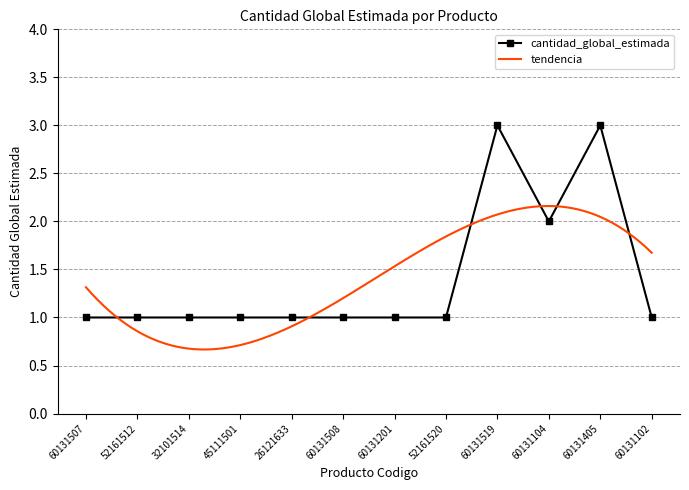

List the labels in order of value, largest first.

60131519, 60131405, 60131104, 60131507, 52161512, 32101514, 45111501, 26121633, 60131508, 60131201, 52161520, 60131102